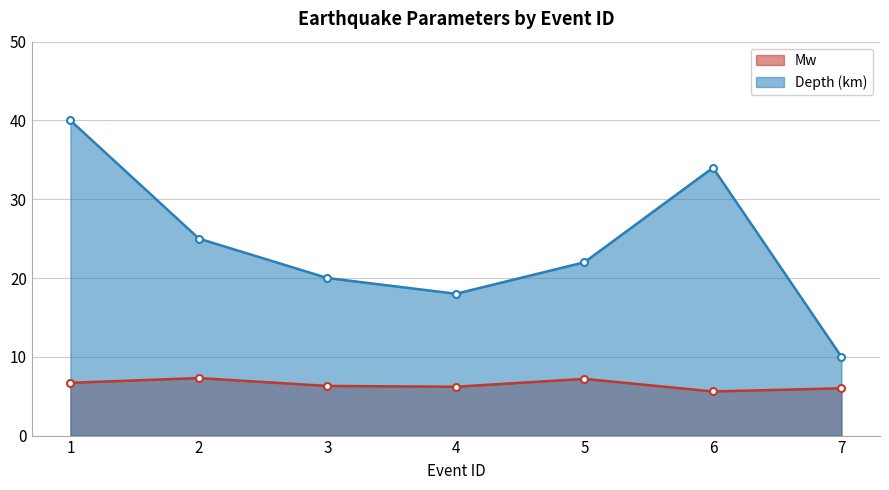

What is the difference between the highest and lowest values at 5?

14.8